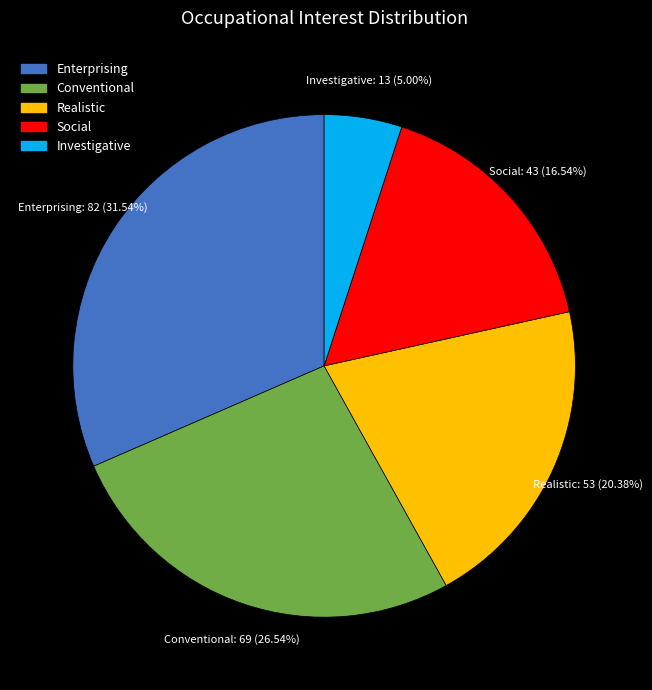

To the nearest percent, what is the average slice percentage?

20%